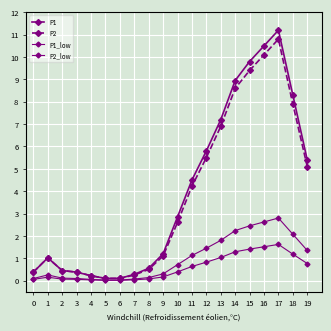

What is the spread (max minus min) of values at 15?

8.4